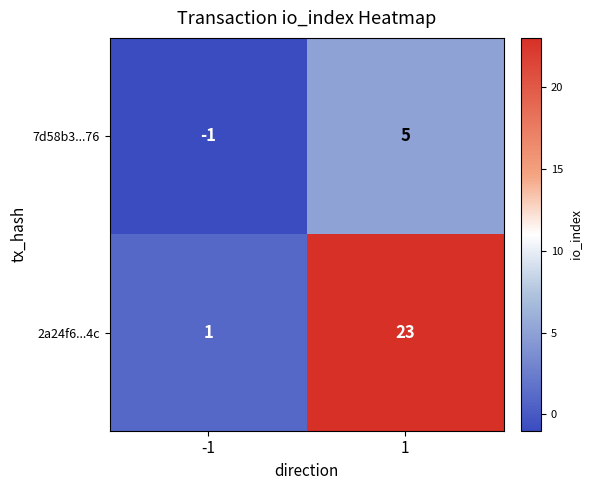

True or false: 2a24f6...4c has a value of 15 at 1.

False